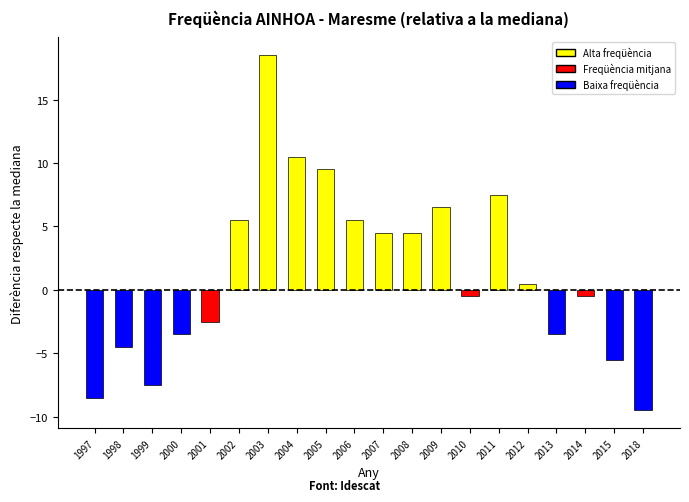

Does the chart contain any negative values?

Yes